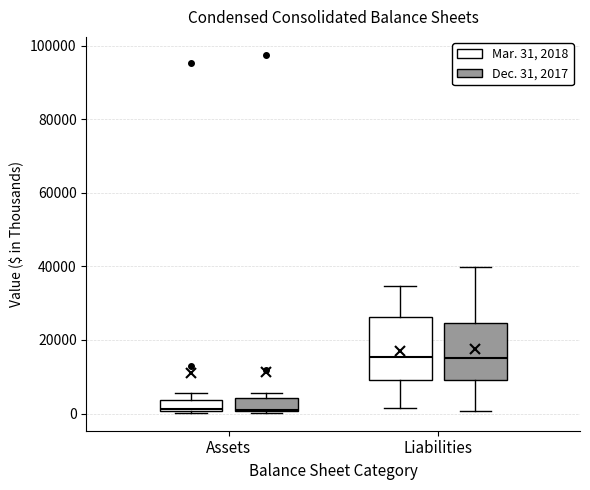

Reading left to right, read every box against the y-axis: the position of its median line, the range the box covers, and the ends of its whiskers. The values are not printed on the chart, so give them approximately, as read against the axis.

Assets (Mar. 31, 2018): median 2000, box 0 to 4000, whiskers 0 to 6000
Assets (Dec. 31, 2017): median 2000, box 0 to 4000, whiskers 0 to 6000
Liabilities (Mar. 31, 2018): median 16000, box 10000 to 26000, whiskers 2000 to 34000
Liabilities (Dec. 31, 2017): median 16000, box 10000 to 24000, whiskers 0 to 40000